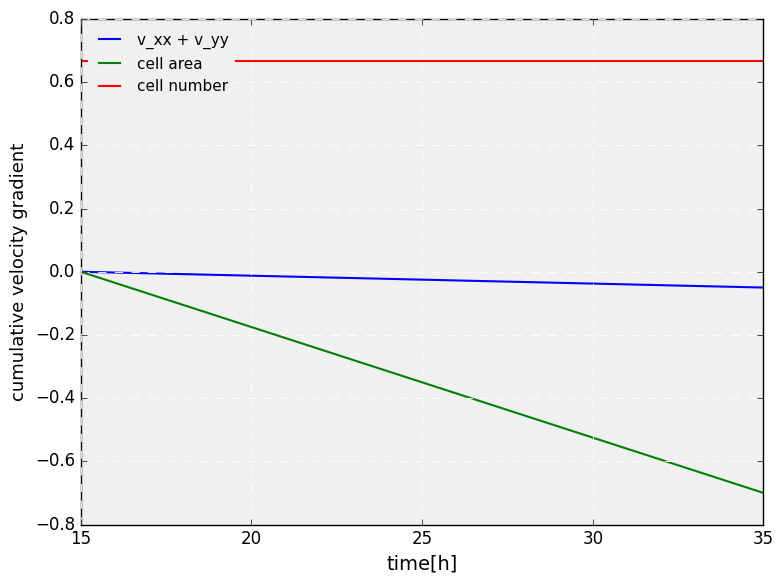

At which label does cell area reach its peak?

15